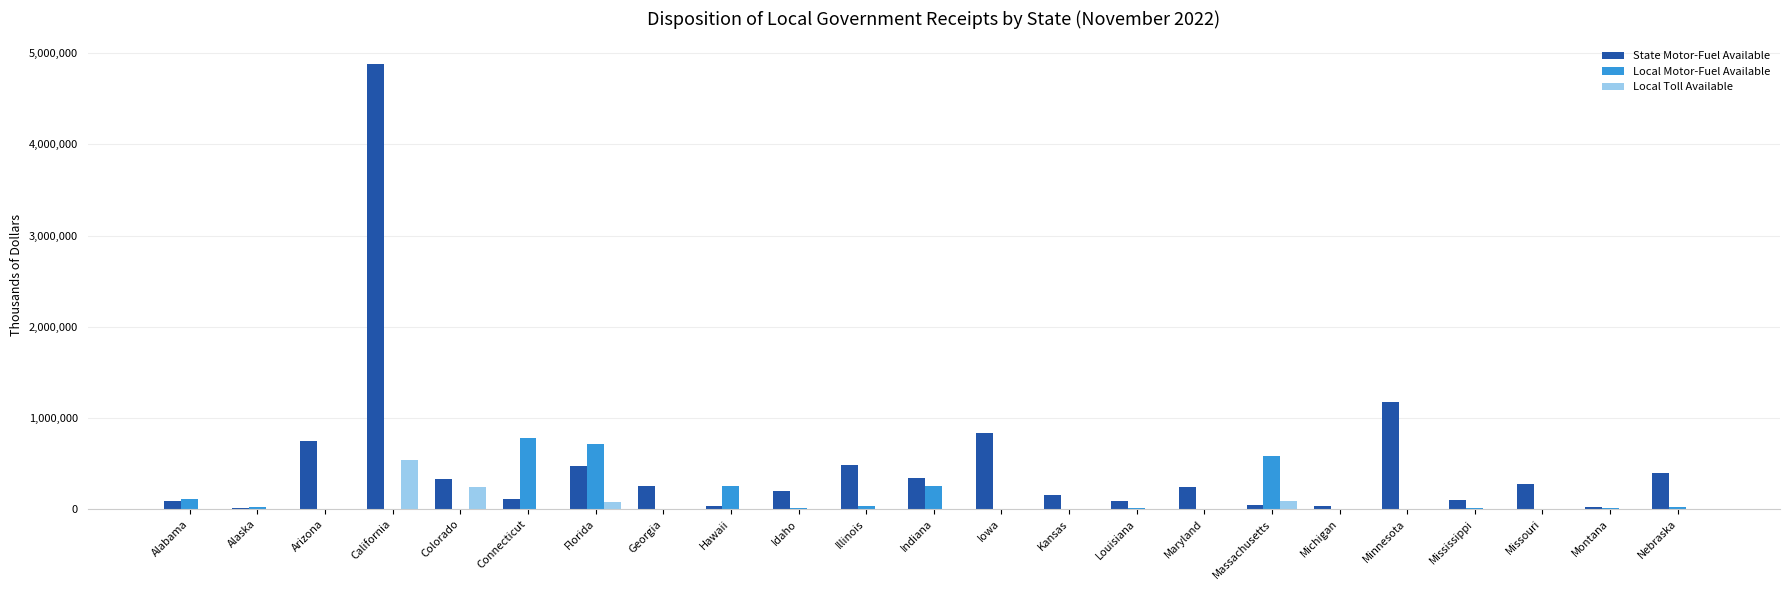

At which label is State Motor-Fuel Available closest to 2447261?

Minnesota